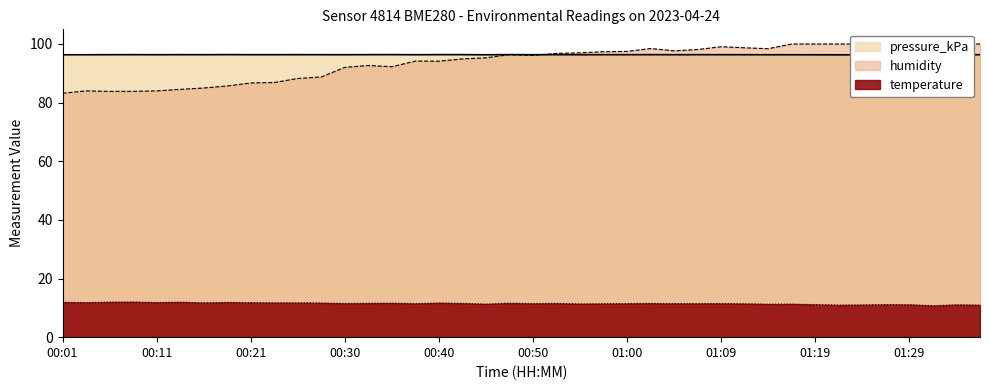

True or false: temperature and humidity intersect in this chart.

False